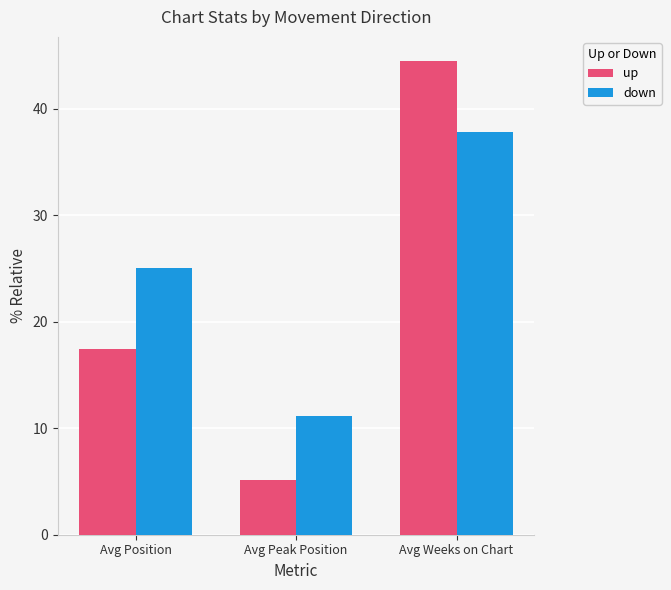

True or false: up has a value of 17.5 at Avg Position.

True